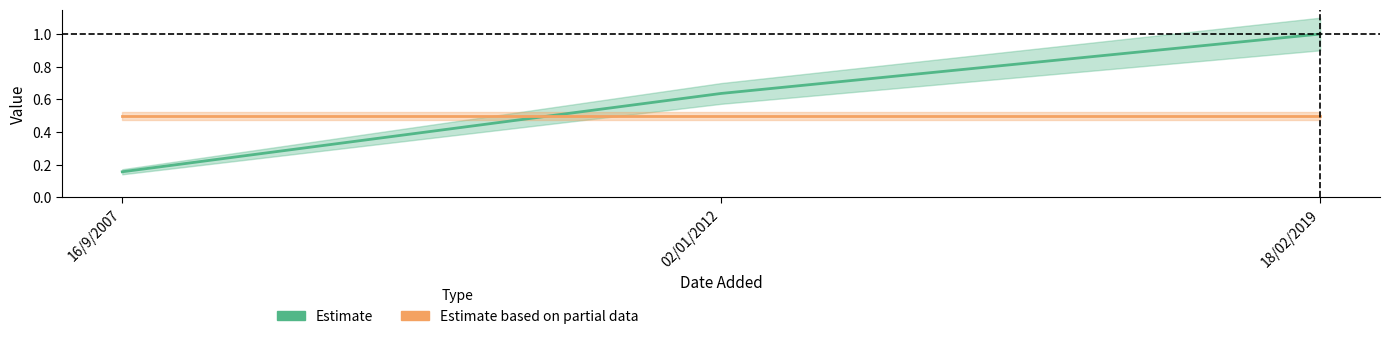

True or false: Estimate has a value of 1.1 at 02/01/2012.

False